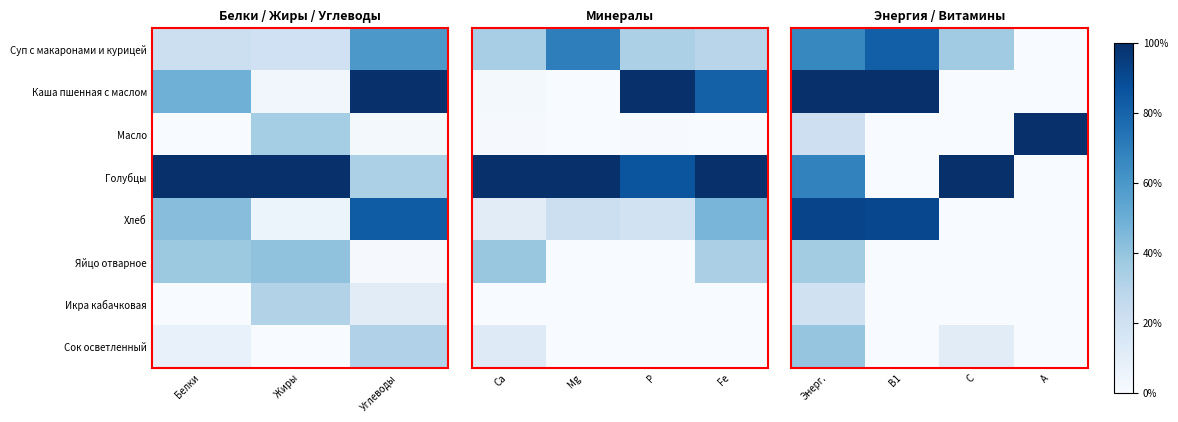

Count the number of data series in this chart.

8